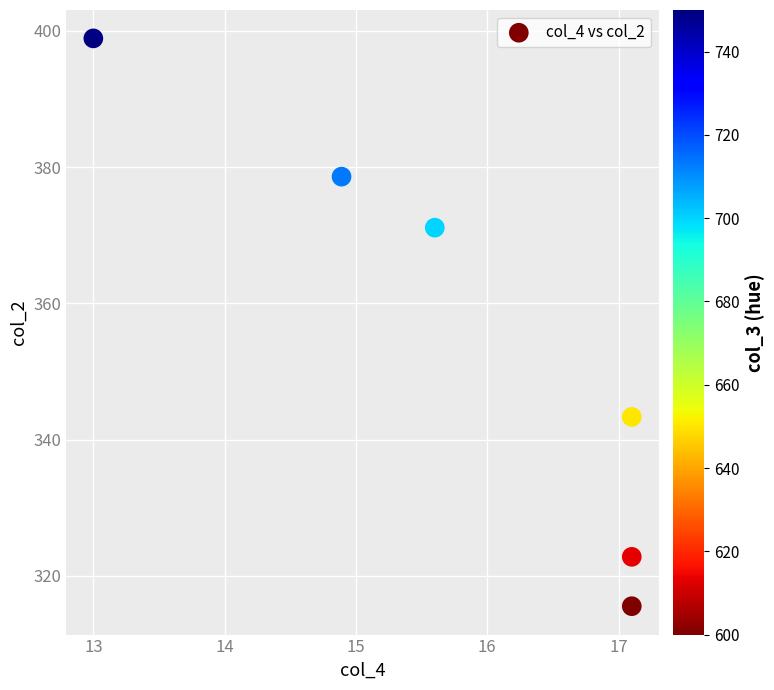

What is the average X value?

15.8